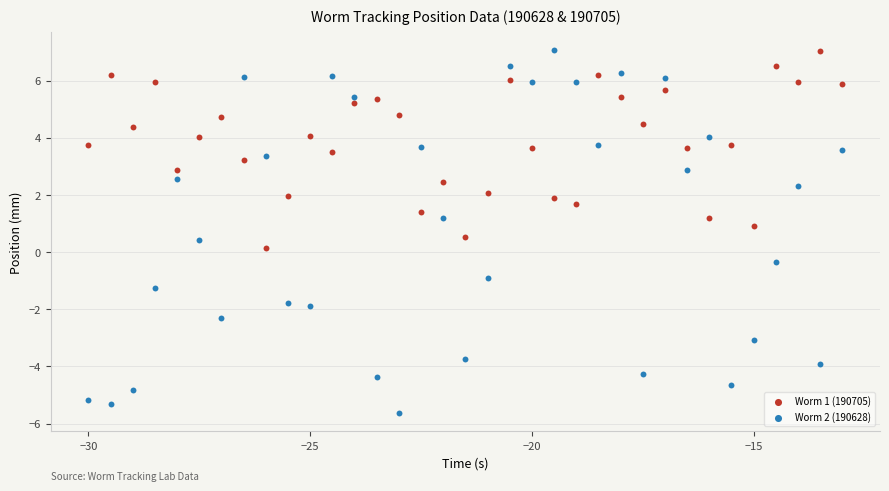

Across all data points, what is the range of X values (max minus min)?

17.0